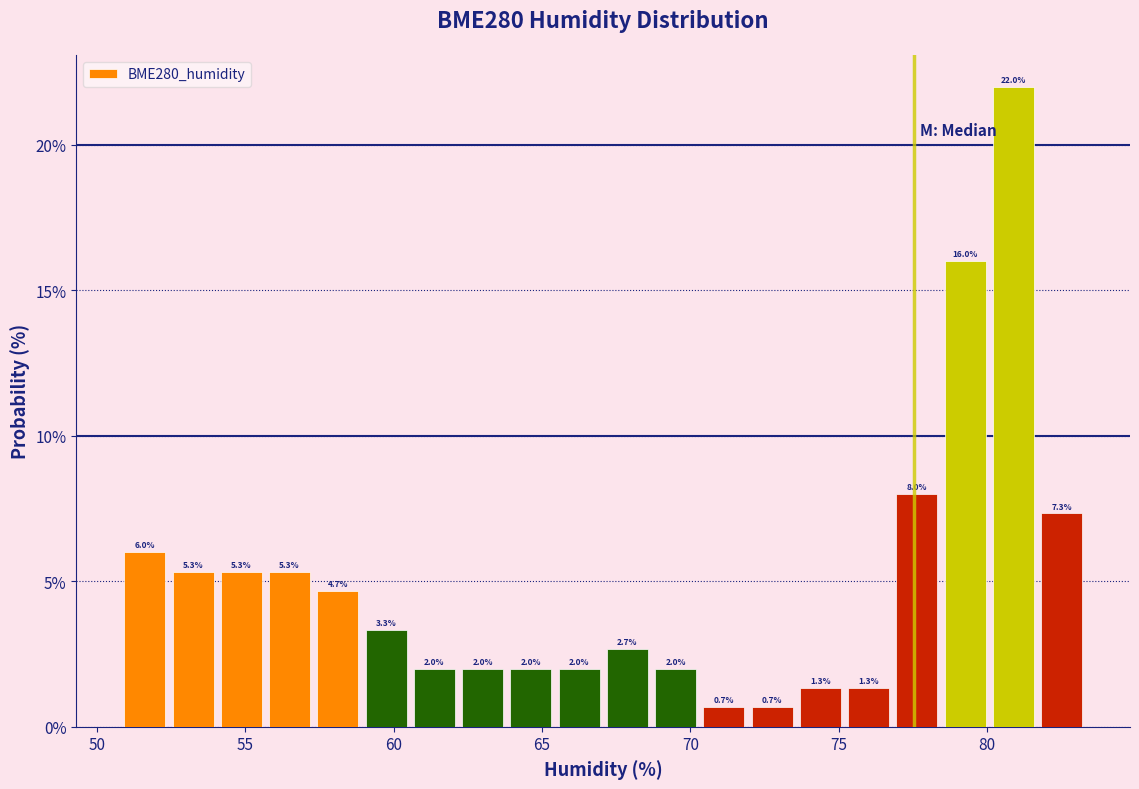

Around what value on the x-axis is the tallest bar? Give the approximate position of its centre, as read against the axis.

81.0